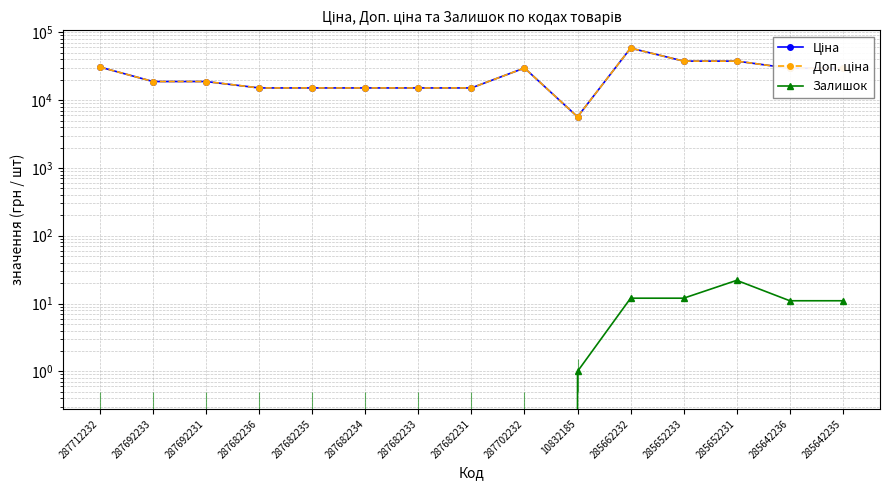

What is the greatest value displayed?

58426.5